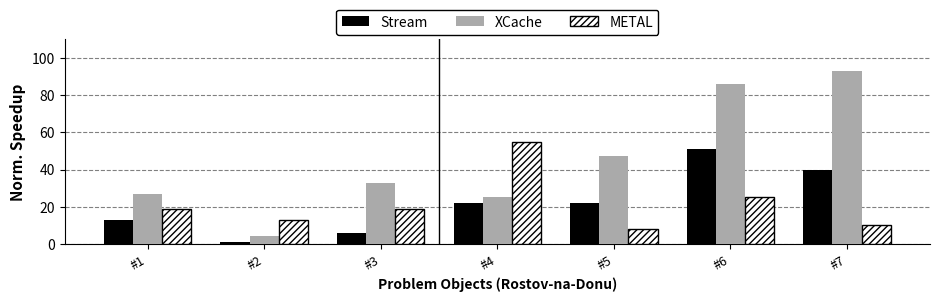

How many groups of bars are there?

7